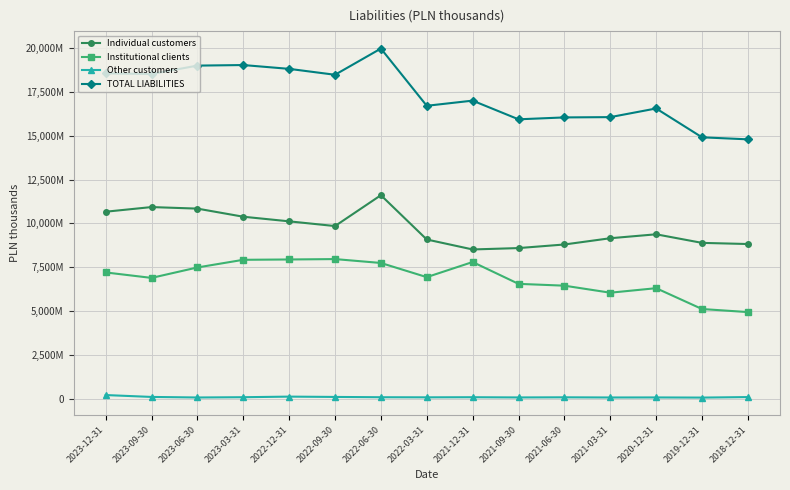

At which category is the sum across all series the highest?

2022-06-30